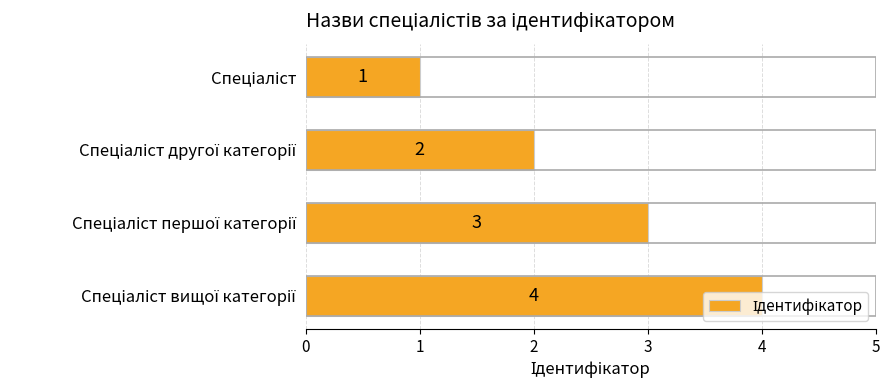

How many values are between 2 and 4?

3